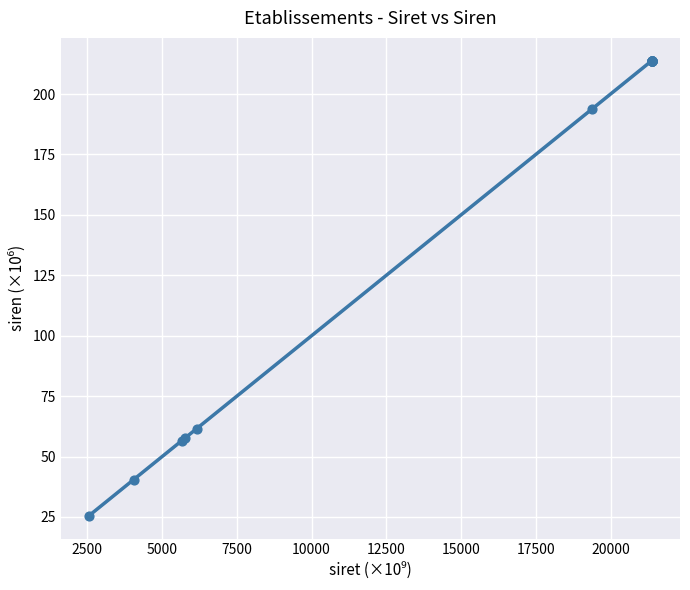

What Y value in the scatter plot is closest to 119?

61.5